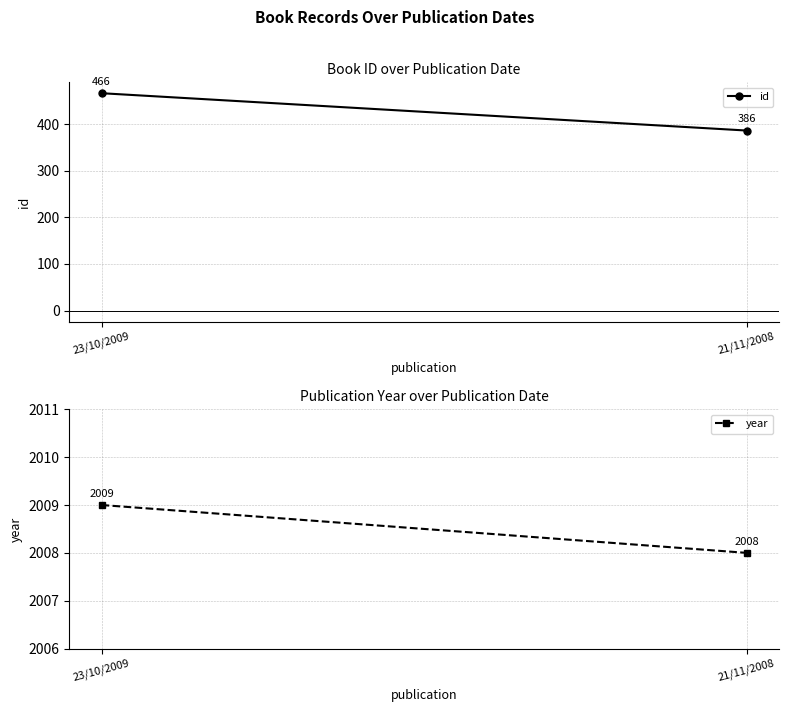

Reading right to left, what are all the values shown in this chart?

id: 386	466
year: 2008	2009